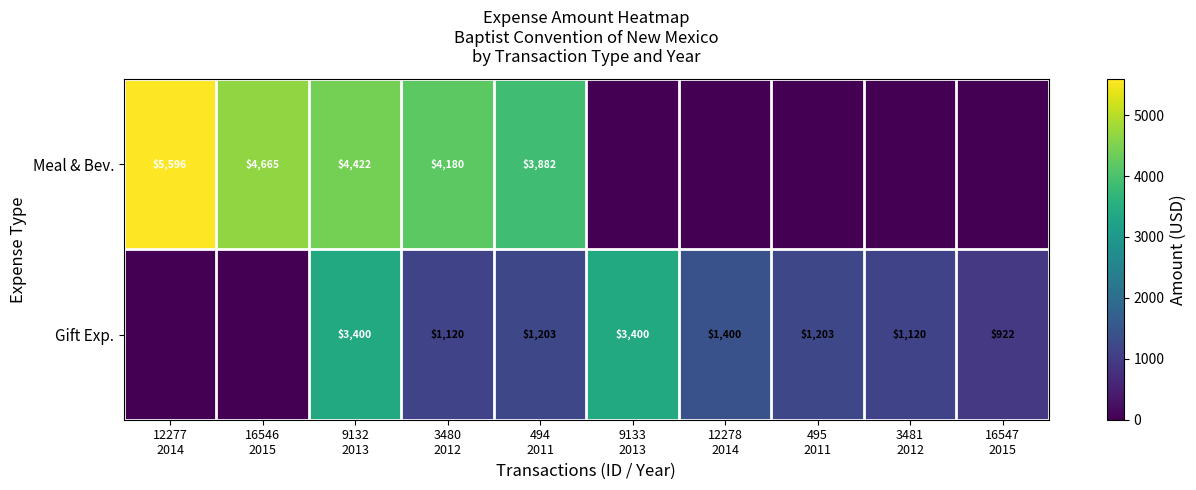

Rank the series by their maximum value, from highest to lowest.

Meal & Bev., Gift Exp.